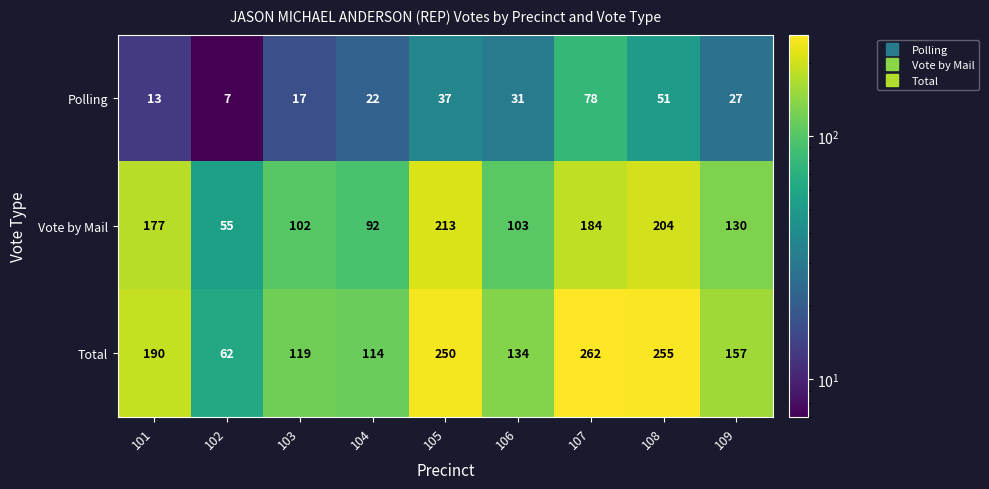

Which category has the lowest value in the Vote by Mail series?

102